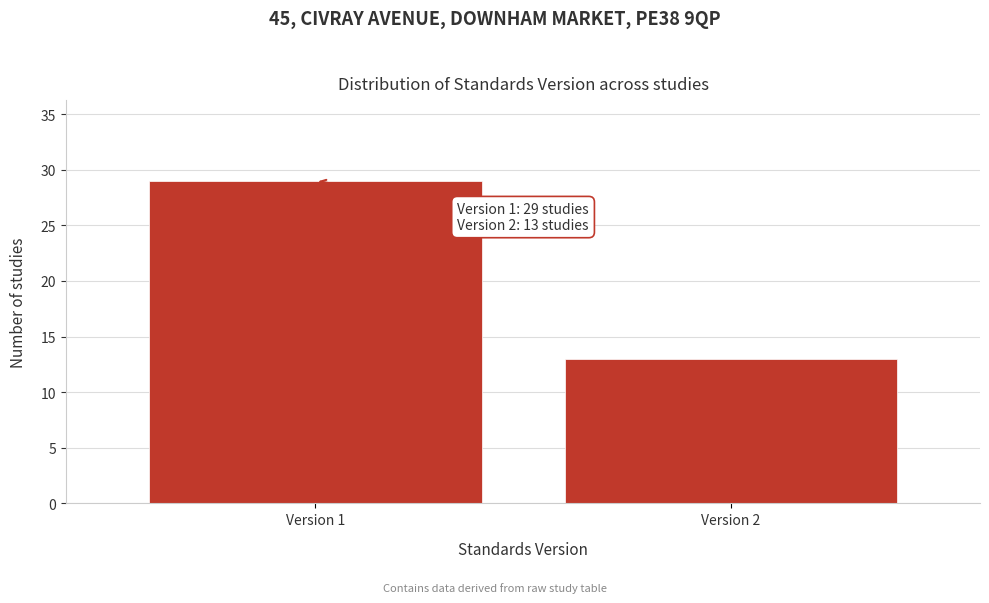

Reading left to right, what are all the values shown in this chart?

Version 1=29	Version 2=13